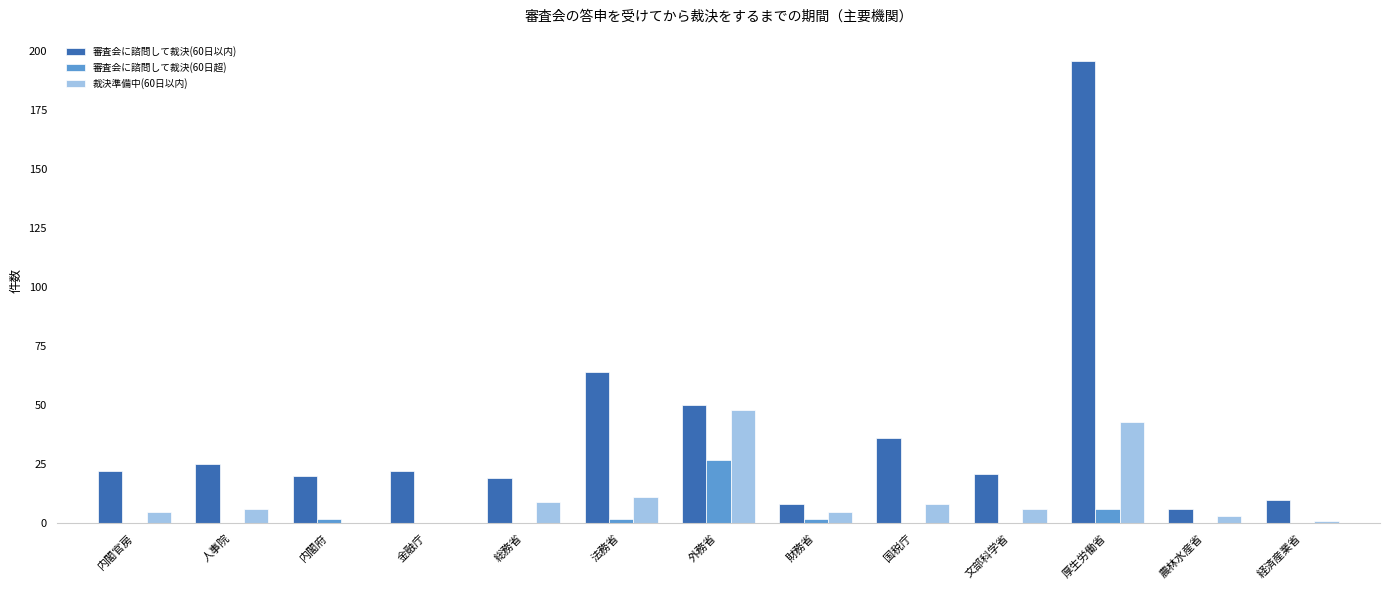

What are all the series names shown in the legend?

審査会に諮問して裁決(60日以内), 審査会に諮問して裁決(60日超), 裁決準備中(60日以内)